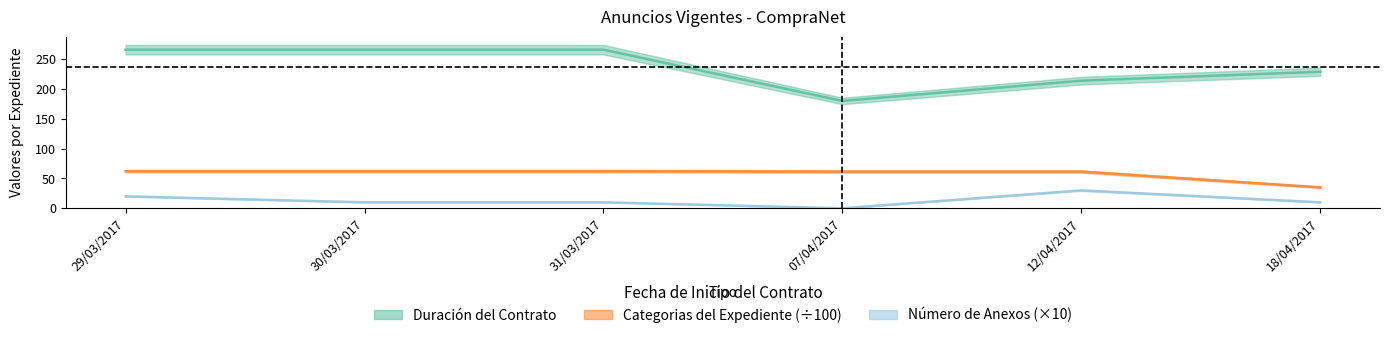

How many data points in Número de Anexos are less than 10?

1